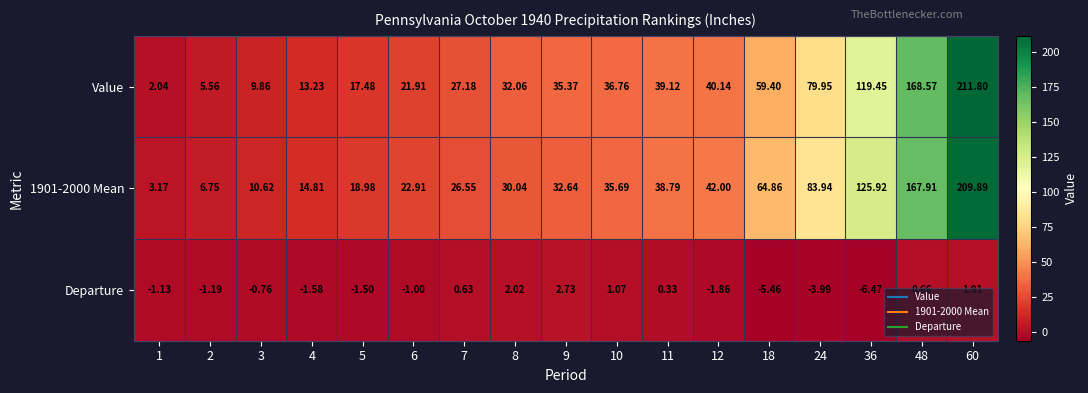

What is the greatest value displayed?

211.8